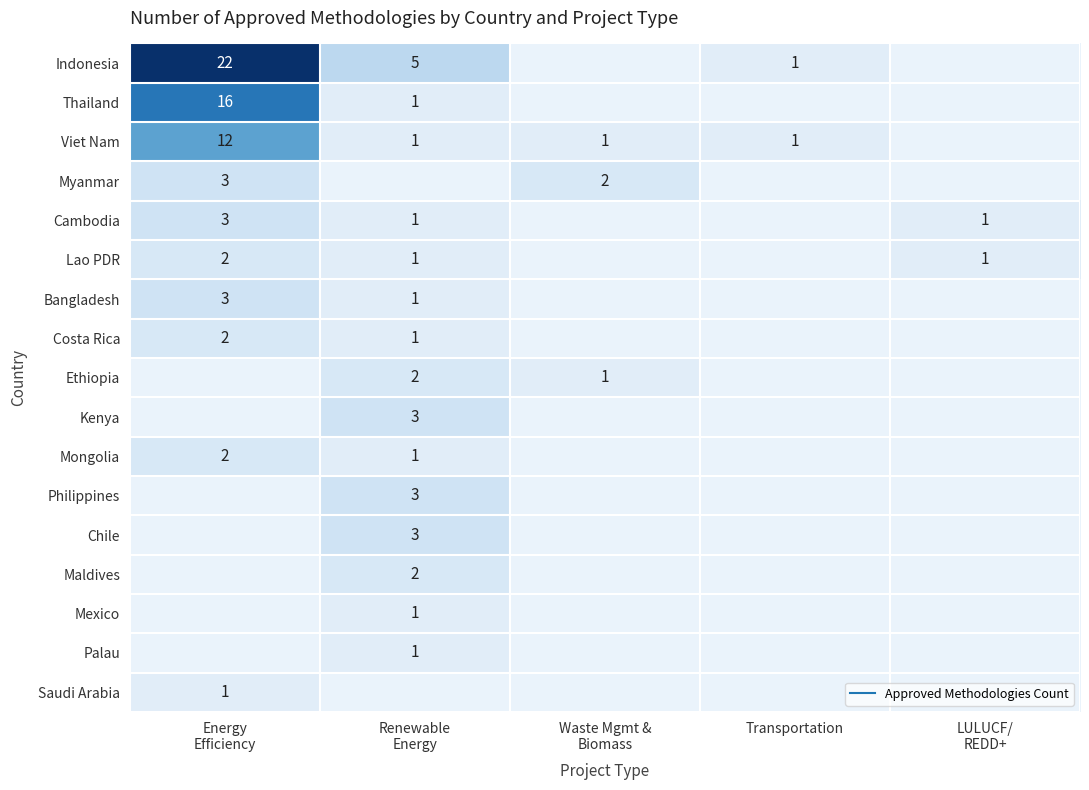

Is the value of Lao PDR at Transportation greater than the value of Mexico at Waste Mgmt & Biomass?

No